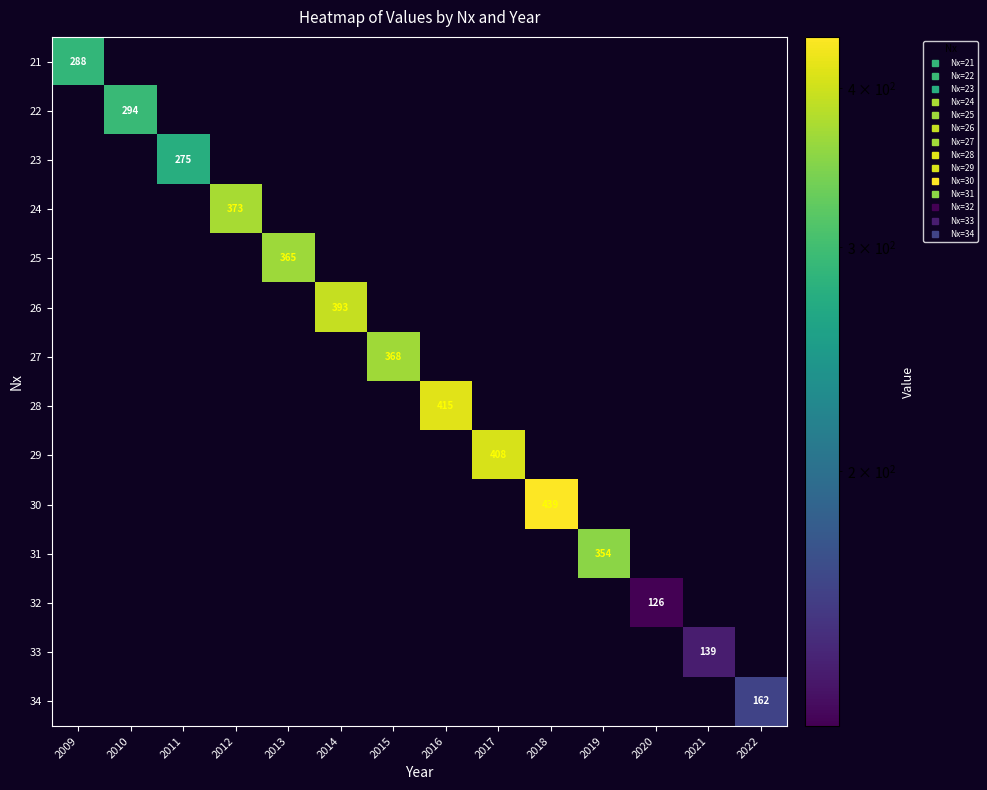

At how many categories does at least one series exceed 36?

14